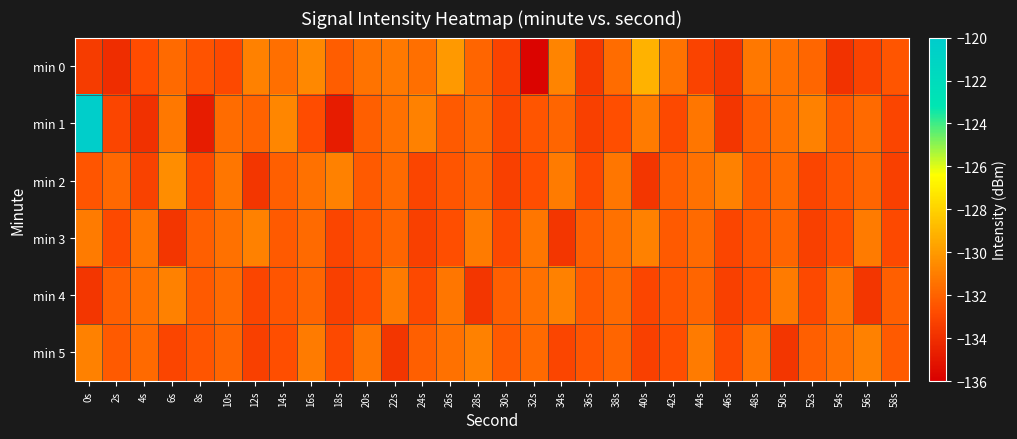

Which has a higher value, 52s or 32s?

52s